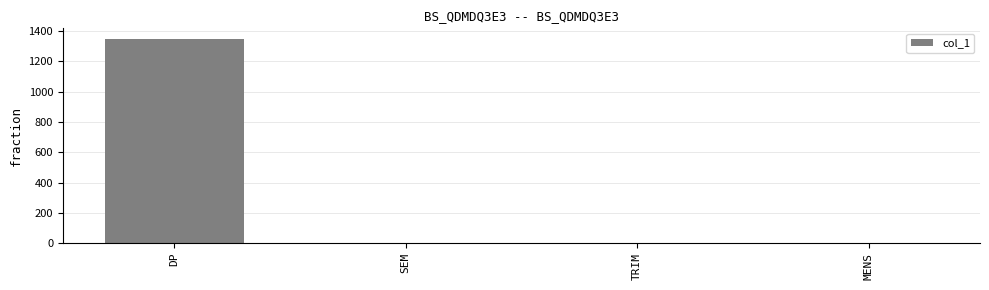

Which category has the highest value across all series?

DP